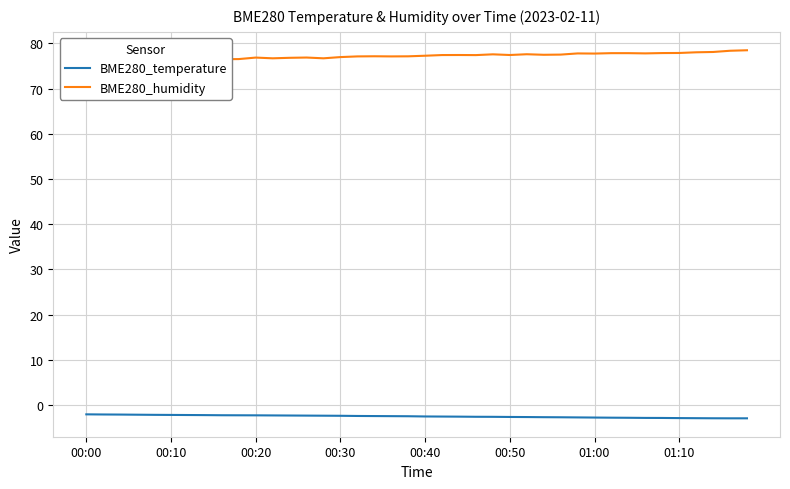

What is the highest value of the BME280_temperature series?

-2.1